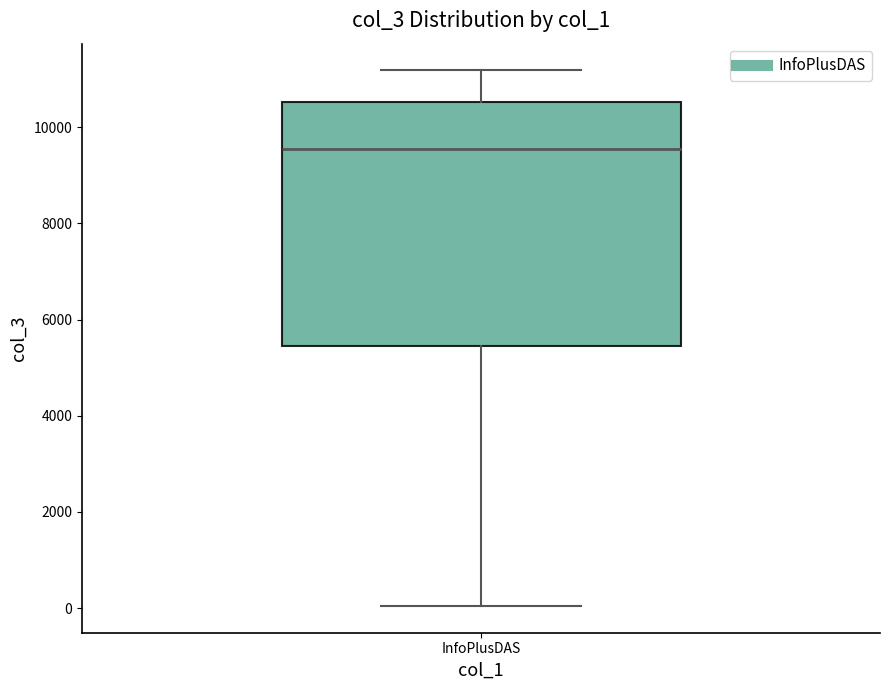

Transcribe this box plot: give where the median line is, the range the box spans, and where the two whiskers end, as read against the y-axis. The values are not printed on the chart, so give them approximately, as read against the axis.

median 9600, box 5400 to 10600, whiskers 0 to 11200